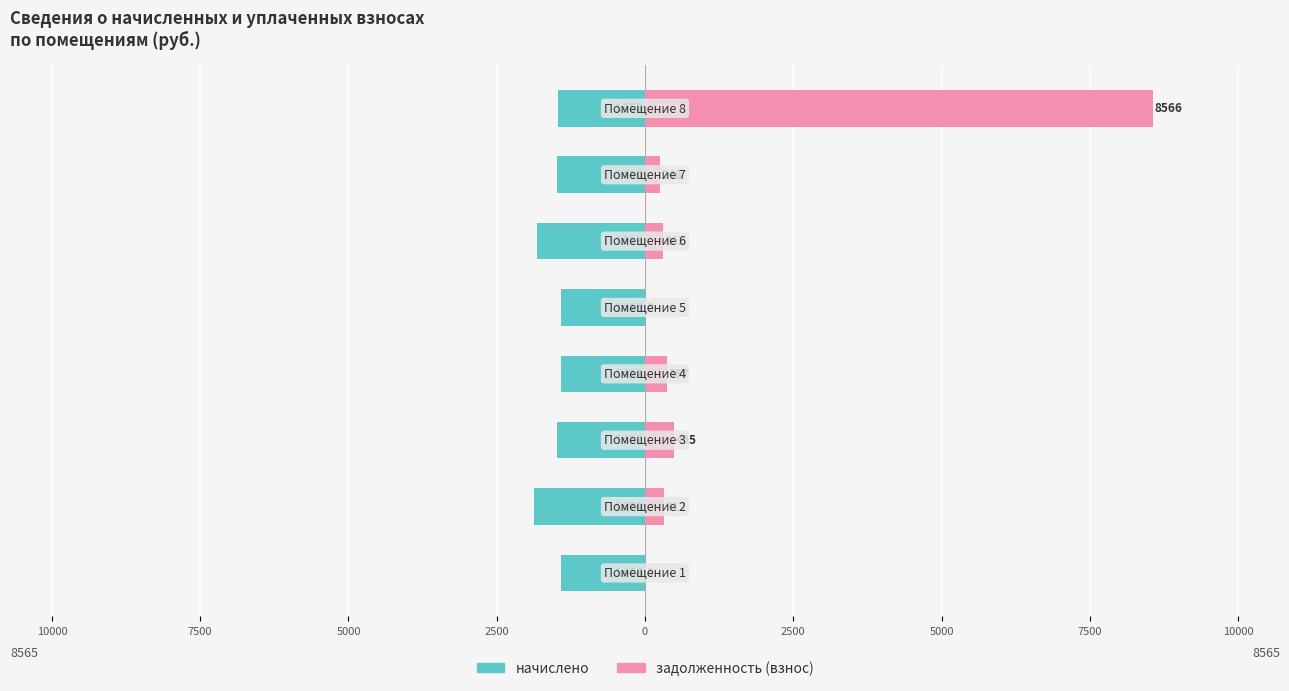

What is the sum of all задолженность (взнос) values?

10290.4